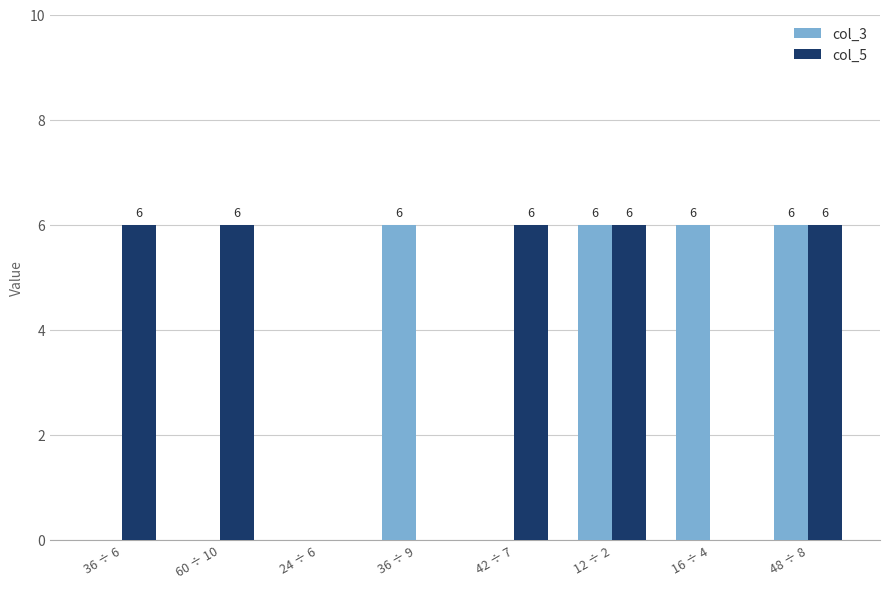

Reading left to right, what are all the values shown in this chart?

col_3: 0	0	0	6	0	6	6	6
col_5: 6	6	0	0	6	6	0	6